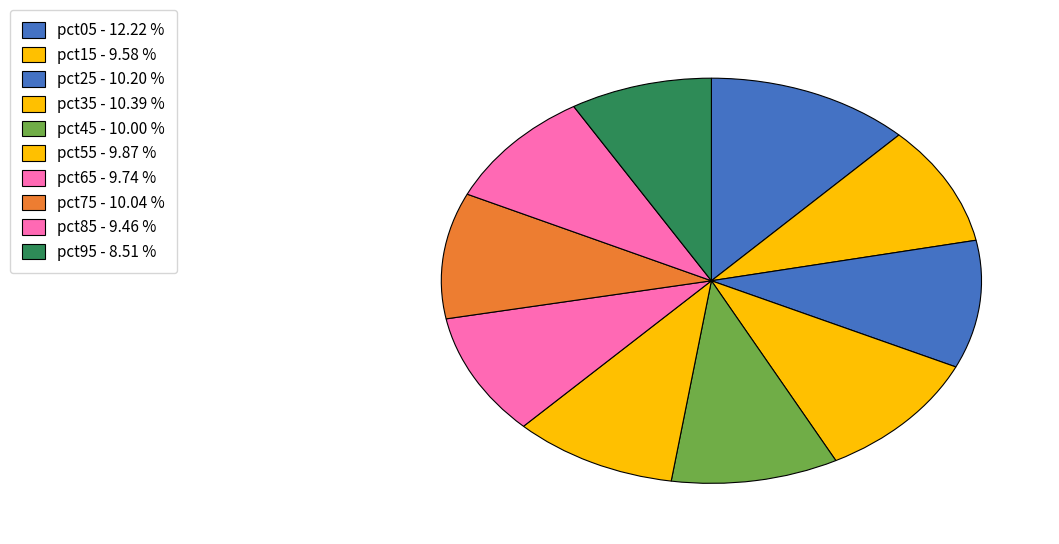

To the nearest percent, what is the difference between the largest and smallest slice percentages?

4%